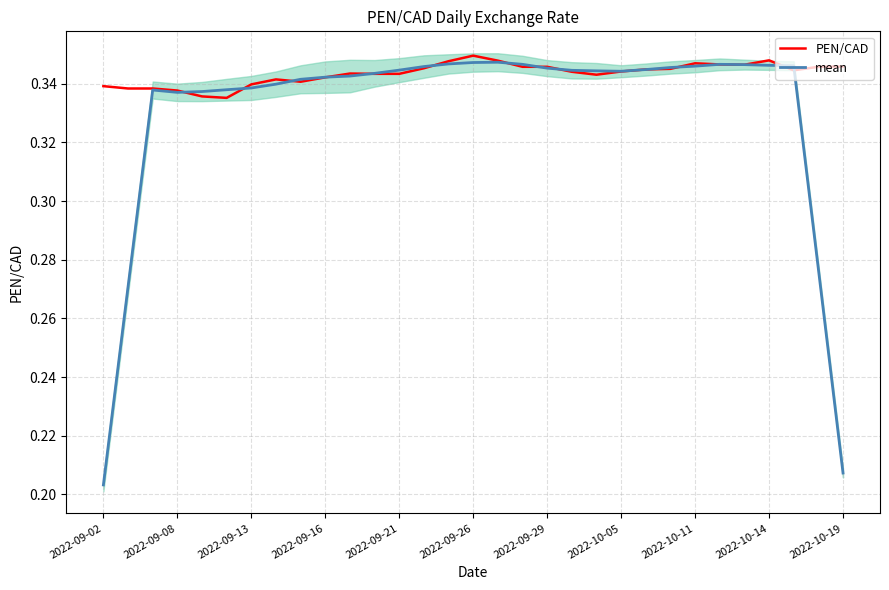

Is the value of PEN/CAD at 2022-09-29 greater than the value of mean at 2022-09-29?

Yes